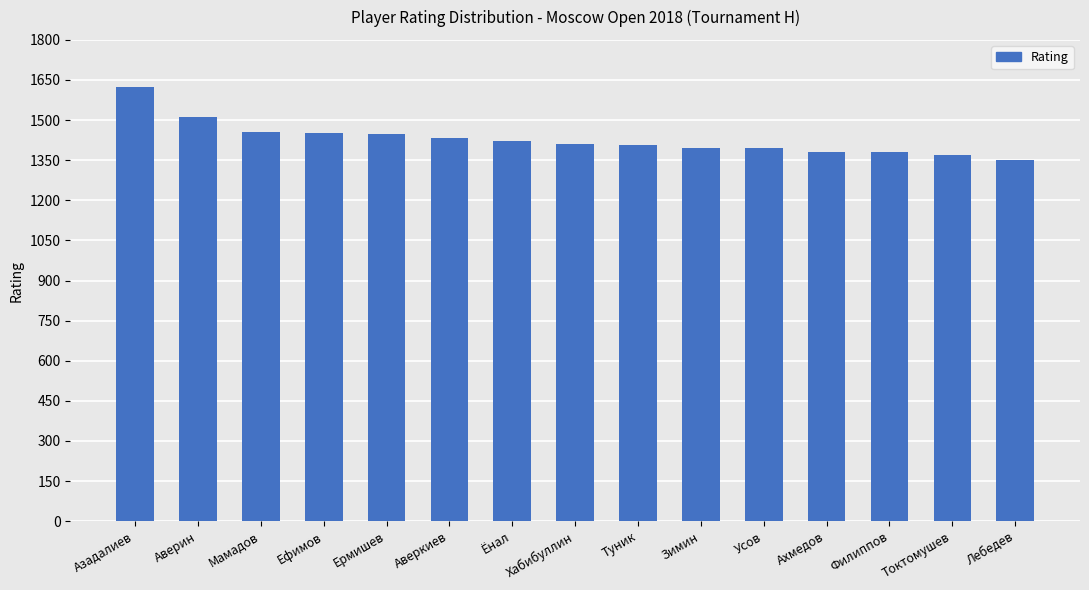

What is the value of the 7th bar from the left?

1420